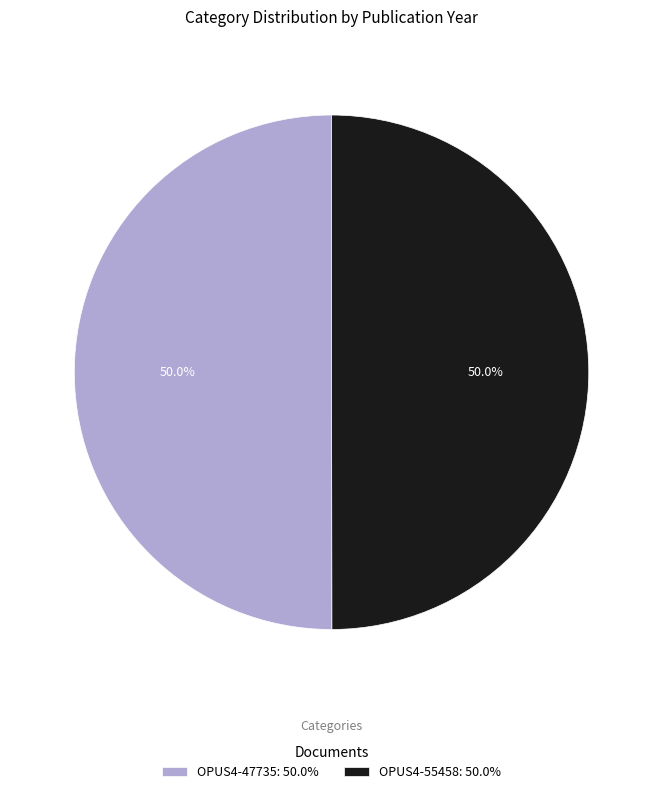

How many slices are in this pie chart?

2